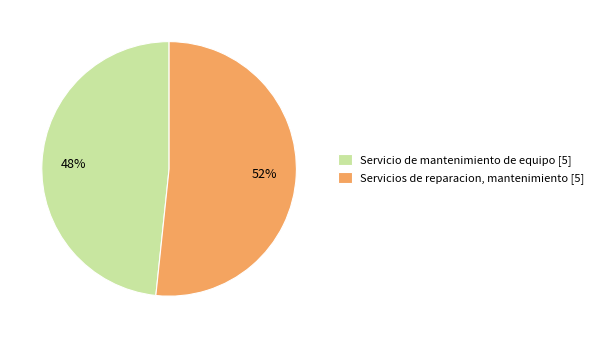

To the nearest percent, what portion does Servicios de reparacion, mantenimiento [5] represent?

52%